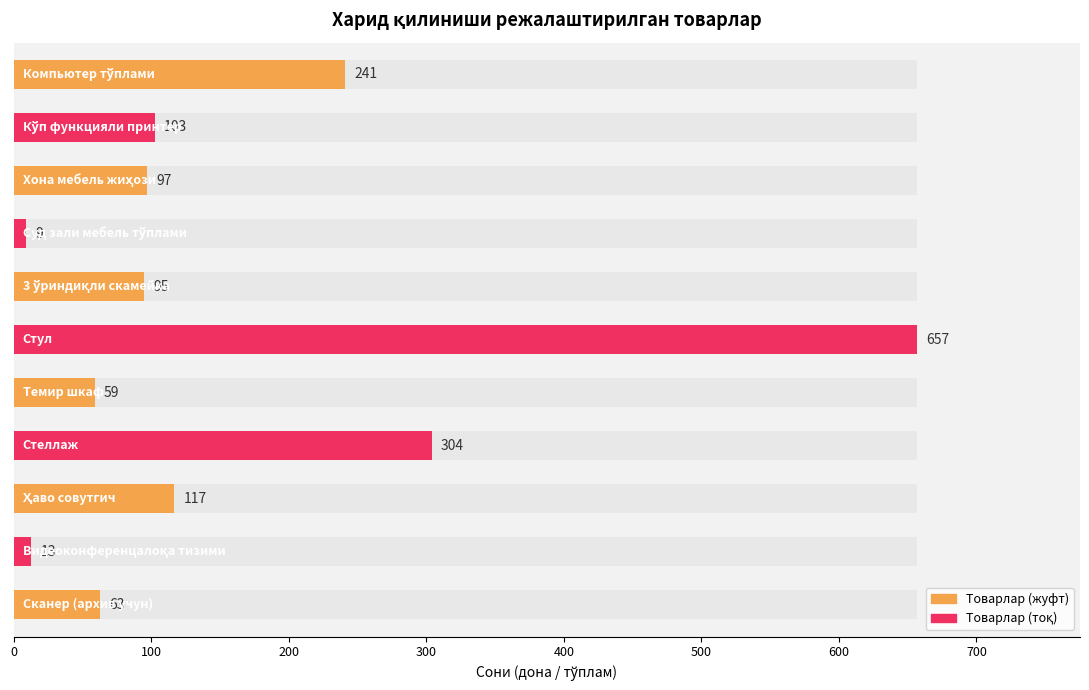

Are the bars horizontal?

Yes